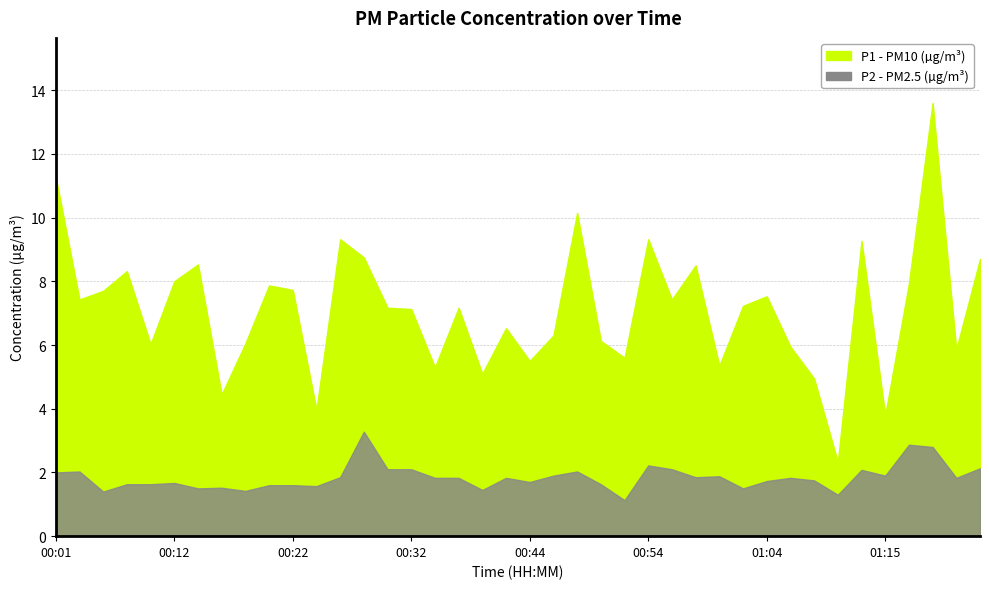

What is the difference between the second highest and minimum values in the P1 series?

8.9